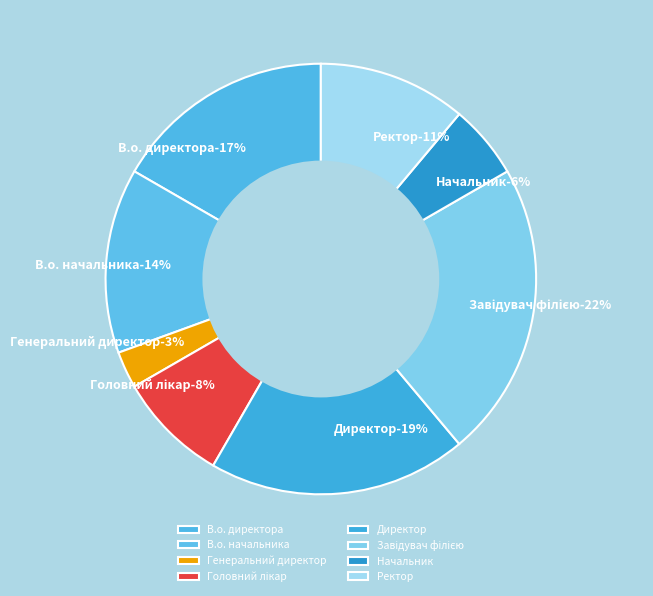

Count the number of slices in the pie.

8